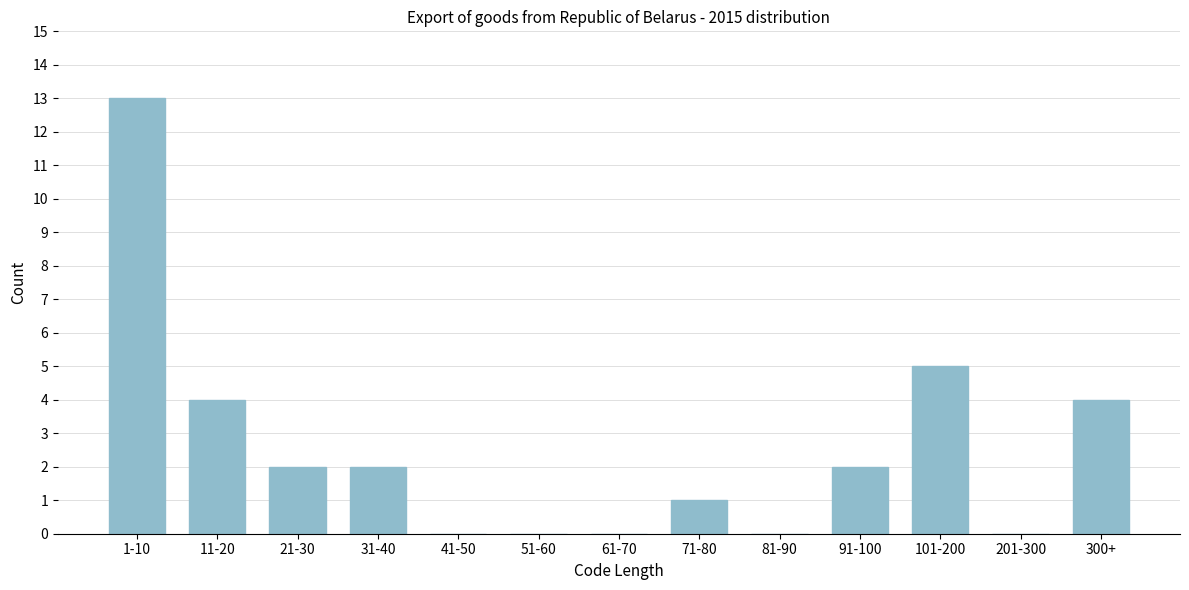

Reading right to left, transcribe all the data shown in this chart.

300+=4	201-300=0	101-200=5	91-100=2	81-90=0	71-80=1	61-70=0	51-60=0	41-50=0	31-40=2	21-30=2	11-20=4	1-10=13